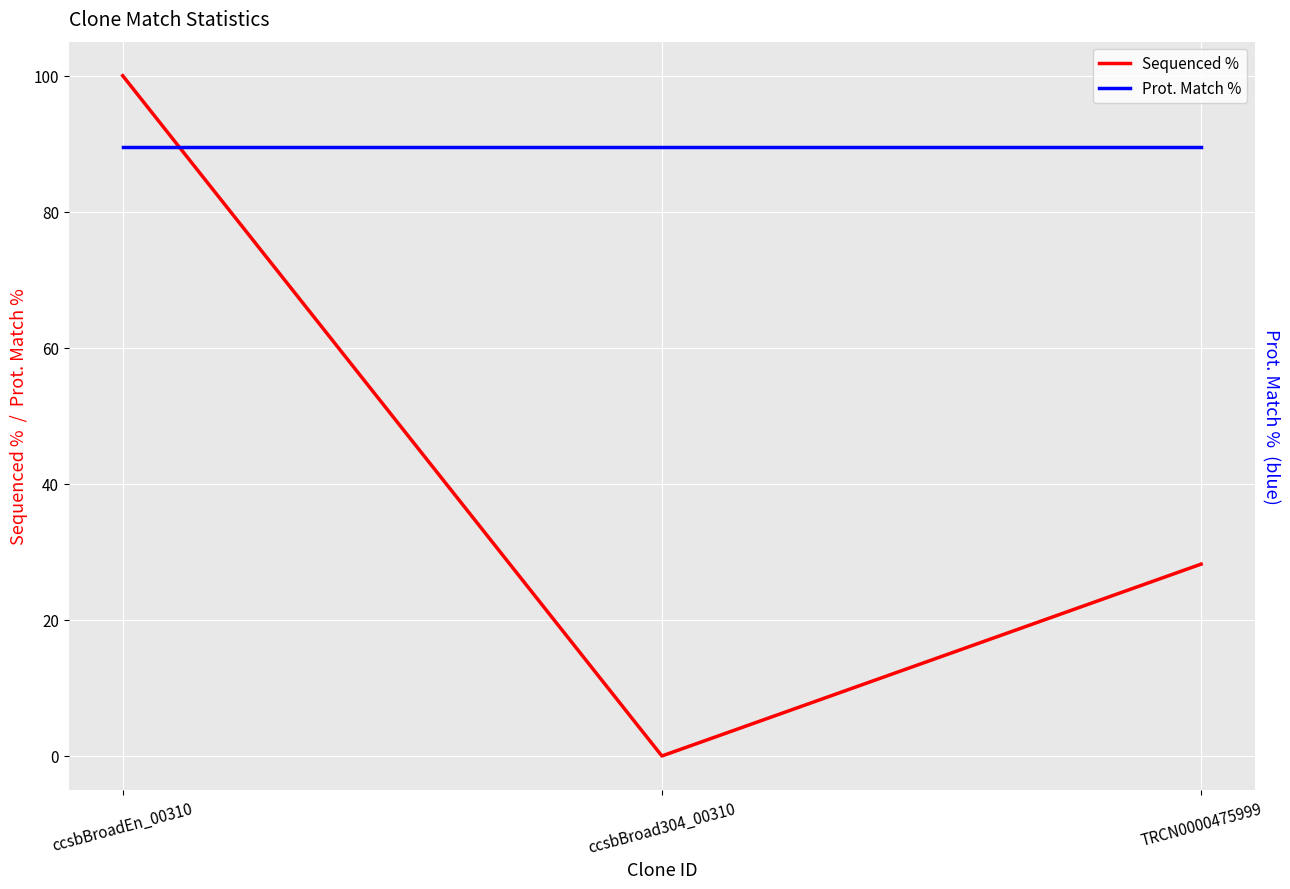

Reading right to left, list all the values displayed in this chart.

Sequenced %: TRCN0000475999=28.2	ccsbBroad304_00310=0.0	ccsbBroadEn_00310=100.0
Prot. Match %: TRCN0000475999=89.5	ccsbBroad304_00310=89.5	ccsbBroadEn_00310=89.5